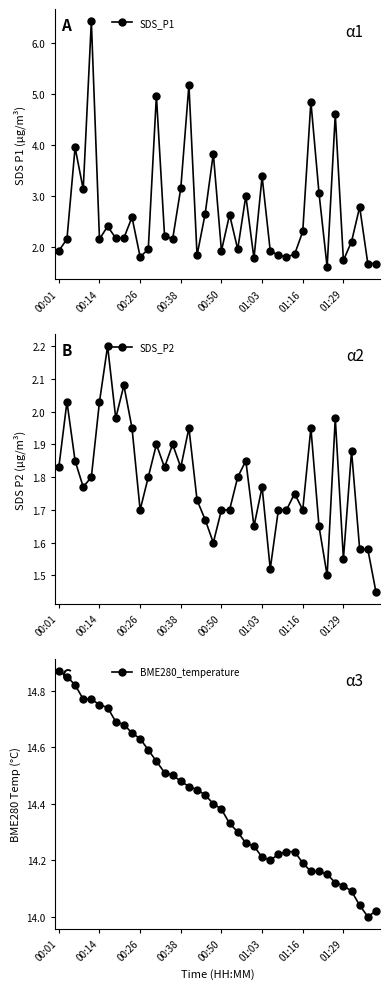

In SDS_P1, how many points are higher than both neighbors (excluding endpoints)?

13